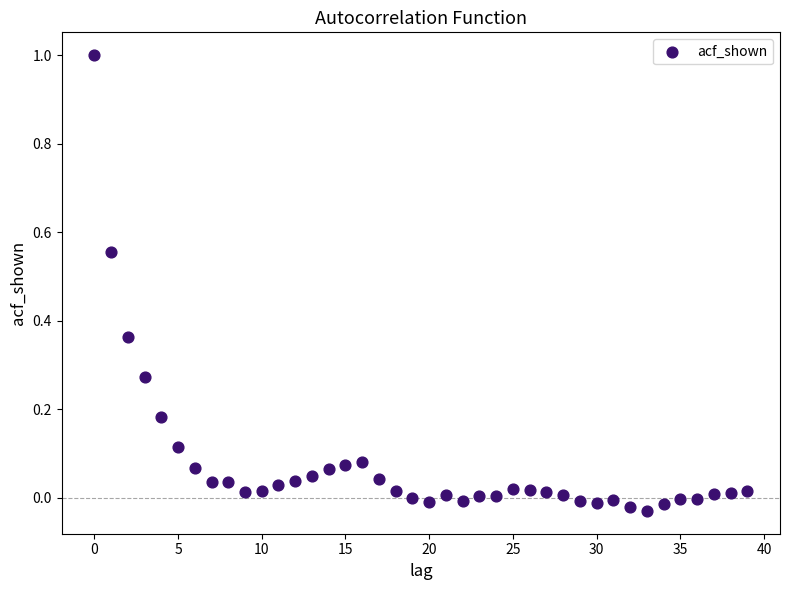

What is the range of Y values (max minus min)?

1.0